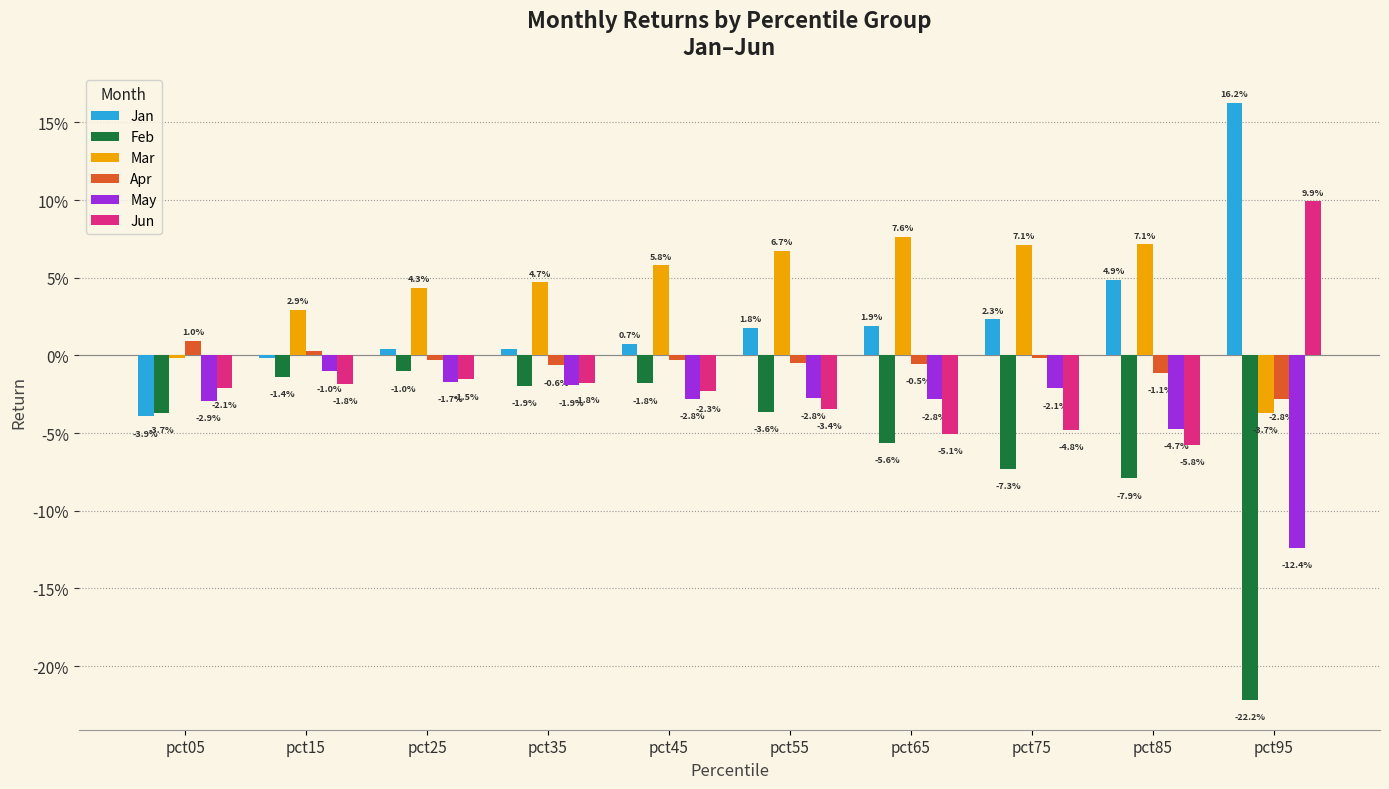

What are all the series names shown in the legend?

Jan, Feb, Mar, Apr, May, Jun